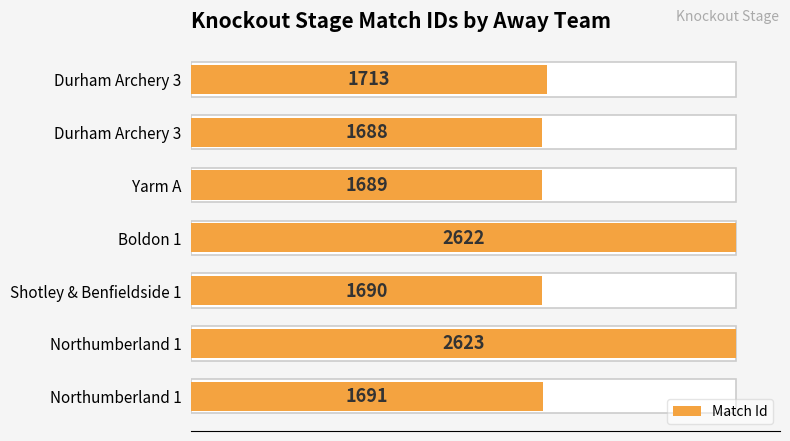

Count the number of categories in the chart.

7